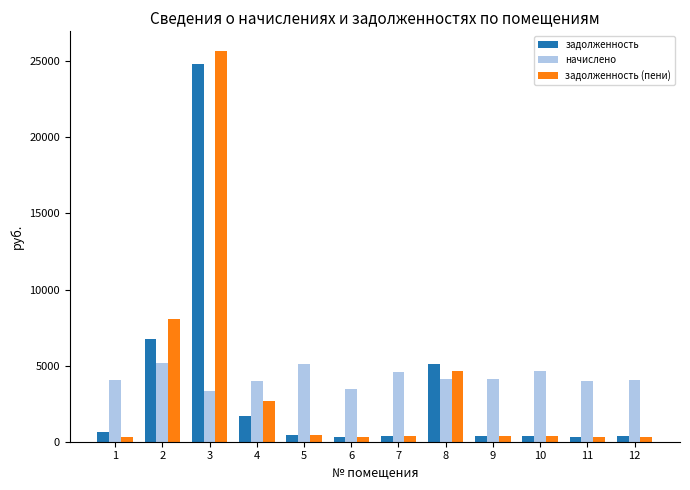

What are all the series names shown in the legend?

задолженность, начислено, задолженность (пени)